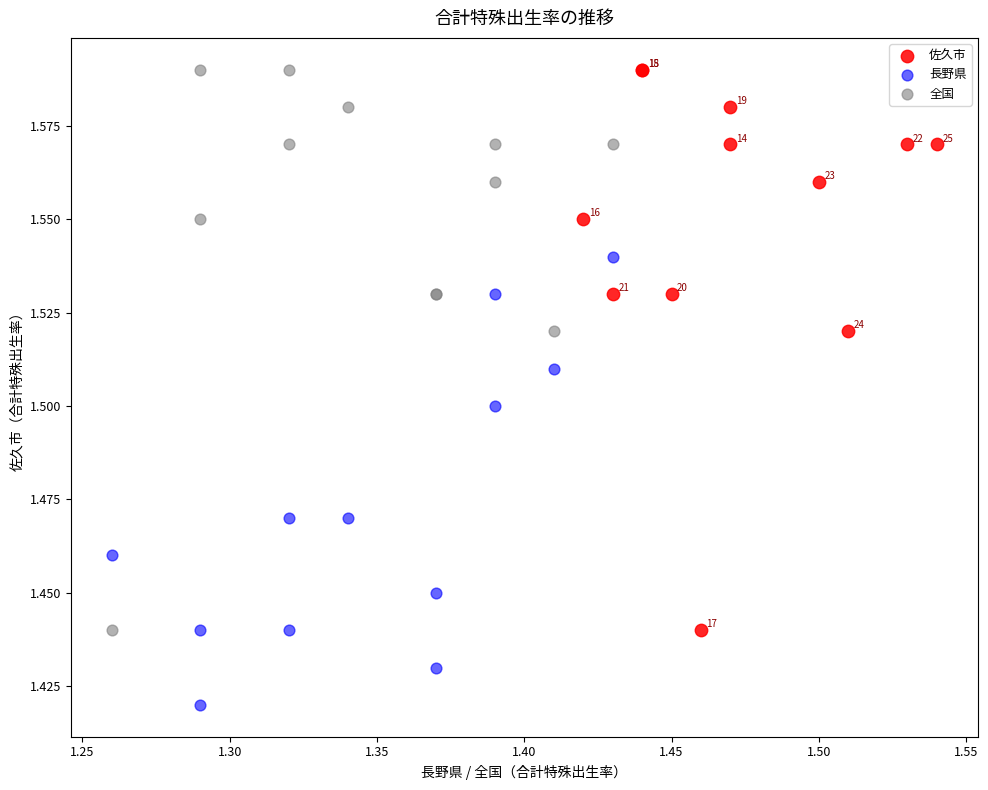

Which series reaches the minimum Y coordinate?

長野県